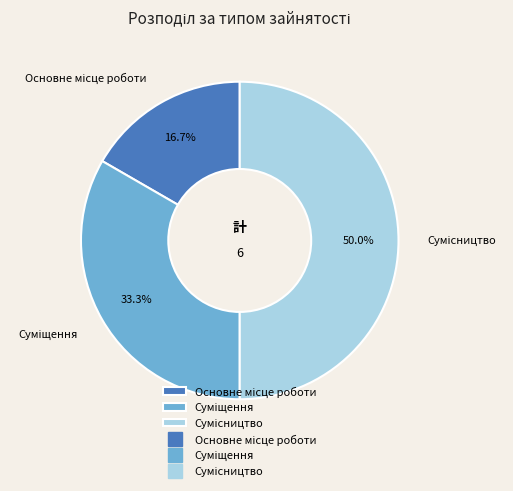

Is it true that Основне місце роботи is 30% of the pie?

False